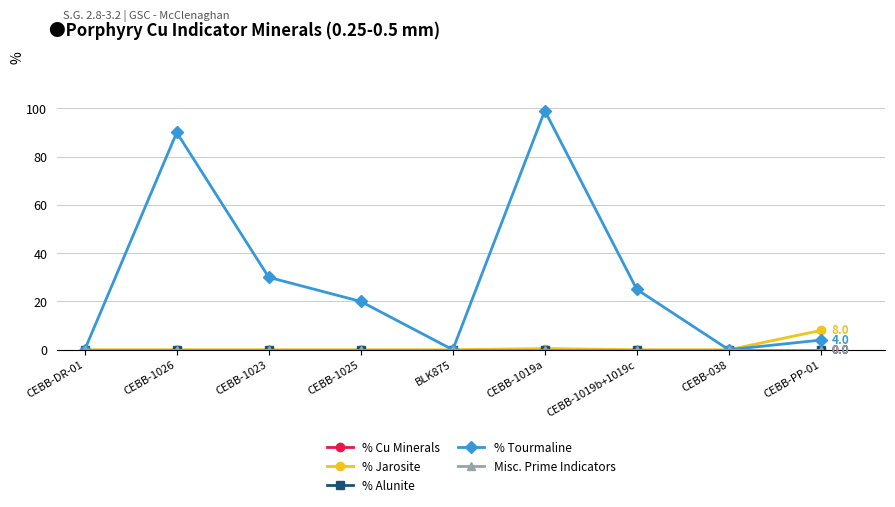

What is the difference between the % Tourmaline values at CEBB-1026 and BLK875?

90.0